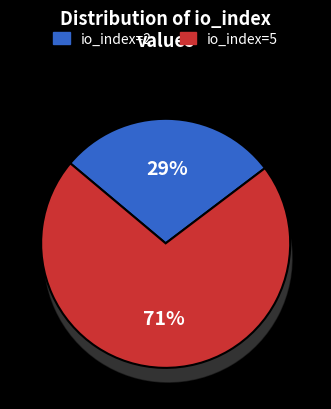

Which category has the smallest portion of the pie?

io_index=2